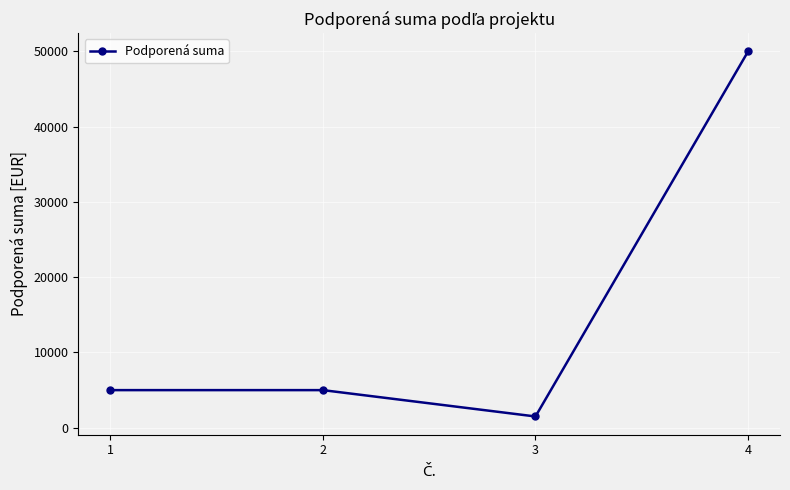

How many lines are shown in the chart?

1